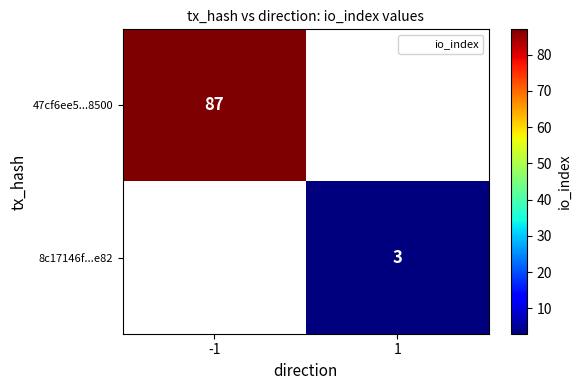

At how many categories does at least one series exceed 12?

1